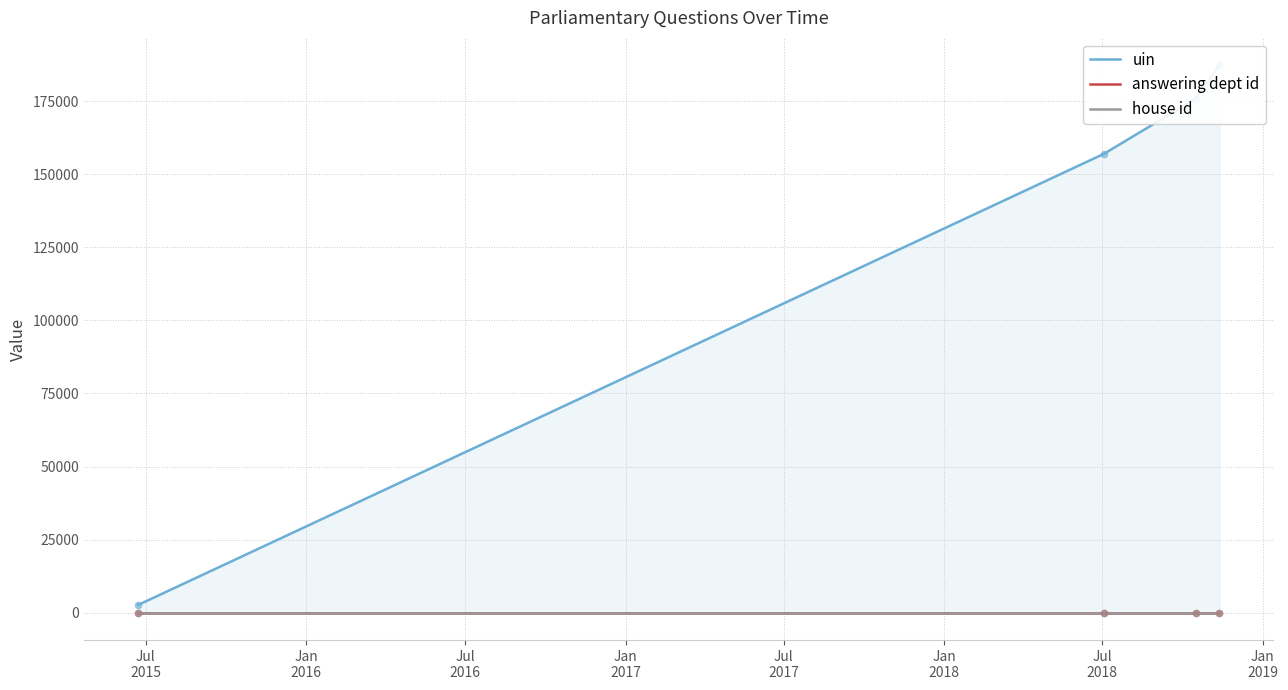

Which series has the largest Y range (max minus min)?

uin